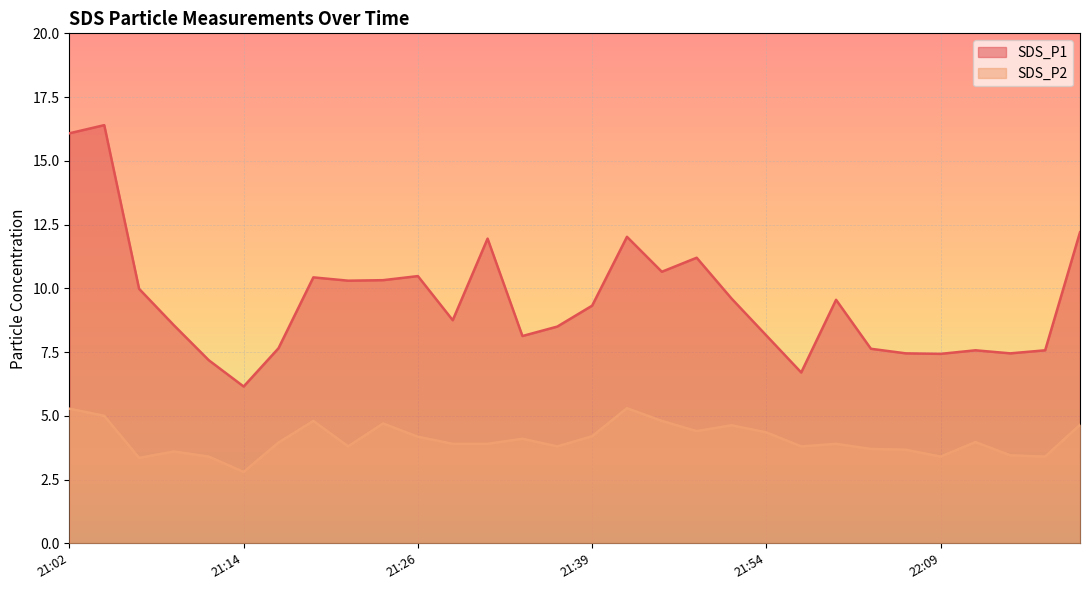

Rank the categories by SDS_P1 value from highest to lowest.

21:04, 21:02, 22:19, 21:41, 21:31, 21:46, 21:44, 21:26, 21:19, 21:24, 21:22, 21:07, 21:49, 22:01, 21:39, 21:29, 21:09, 21:36, 21:54, 21:34, 21:17, 22:04, 22:11, 22:16, 22:06, 22:14, 22:09, 21:12, 21:59, 21:14